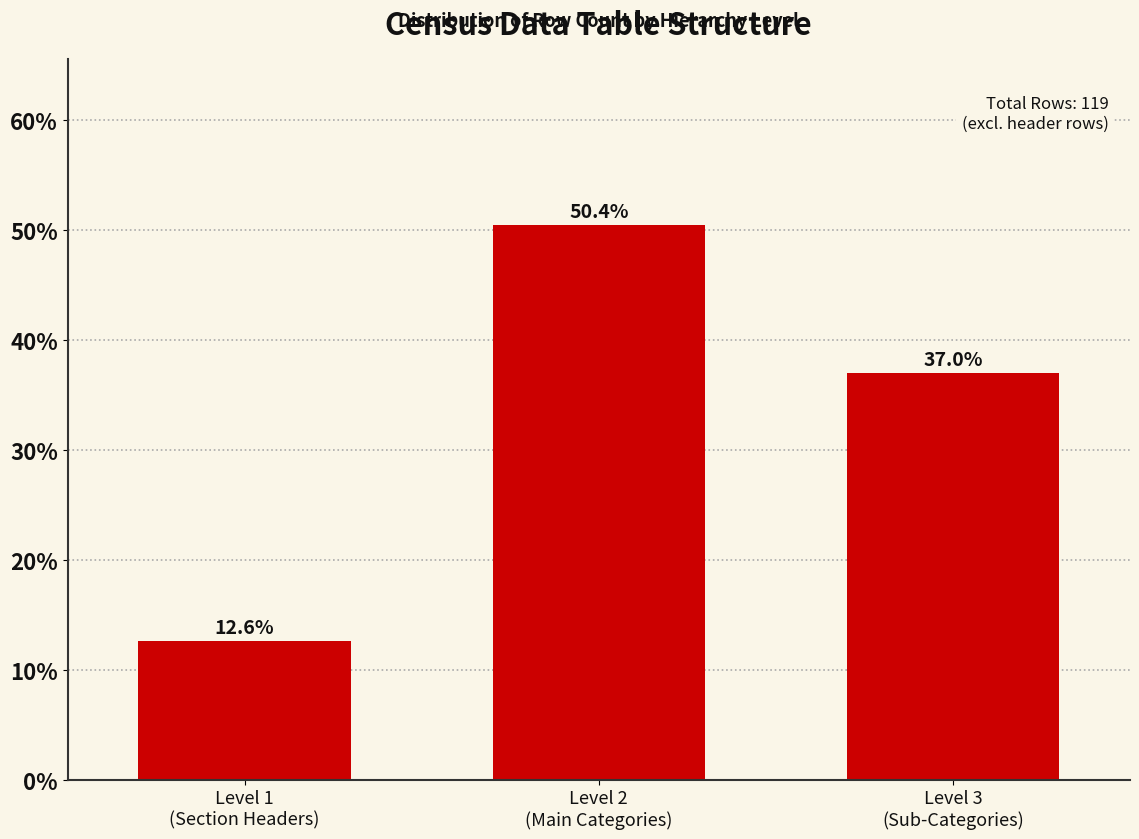

Reading right to left, what are all the values shown in this chart?

37.0	50.4	12.6